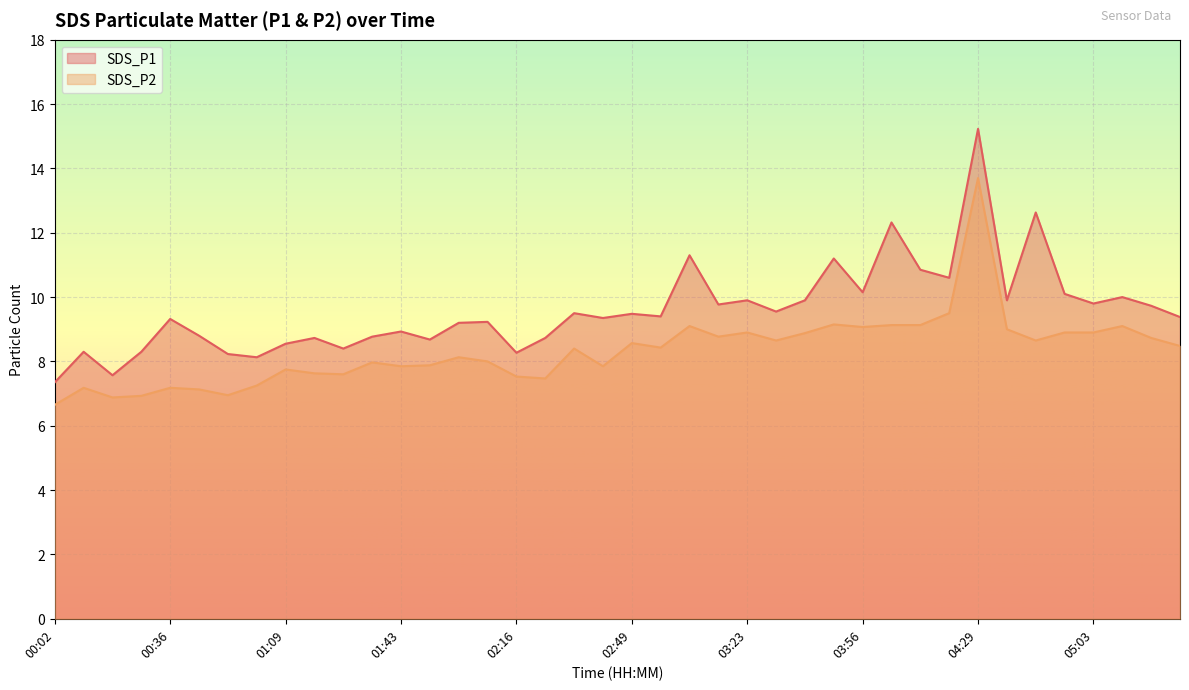

Which label corresponds to the largest value in the chart?

04:29